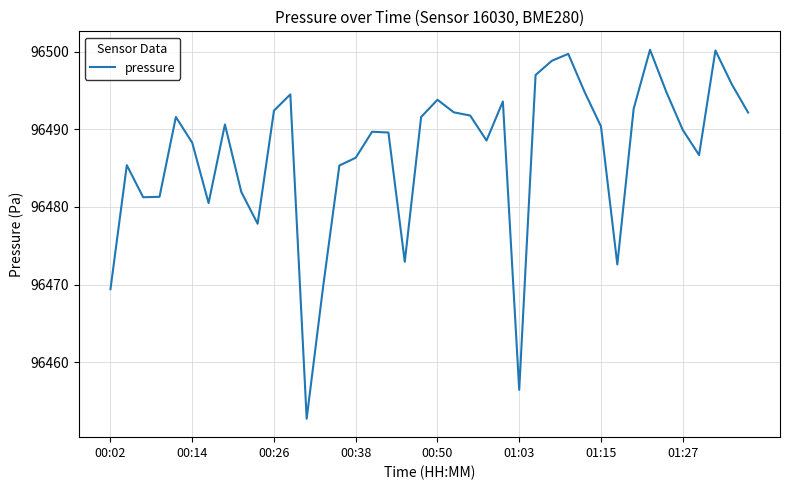

What is the difference between the maximum and minimum values?

47.5